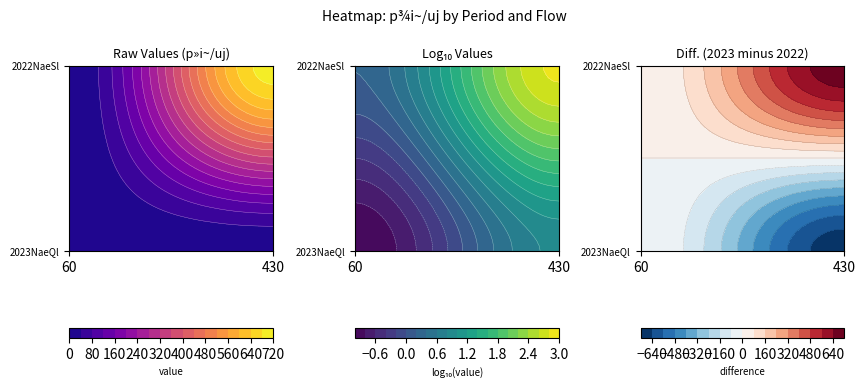

What value does the 2023NæQl¼ú series have at 430?

0.1